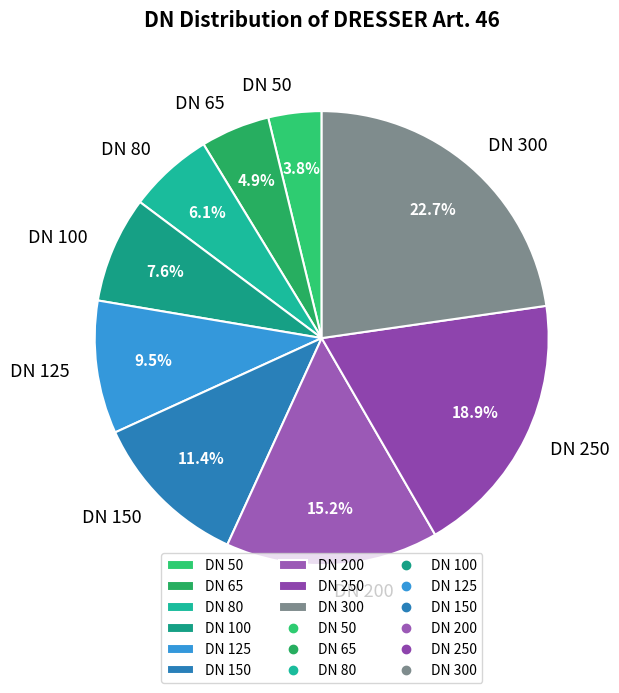

What percentage is NOT represented by DN 125?

90.5%